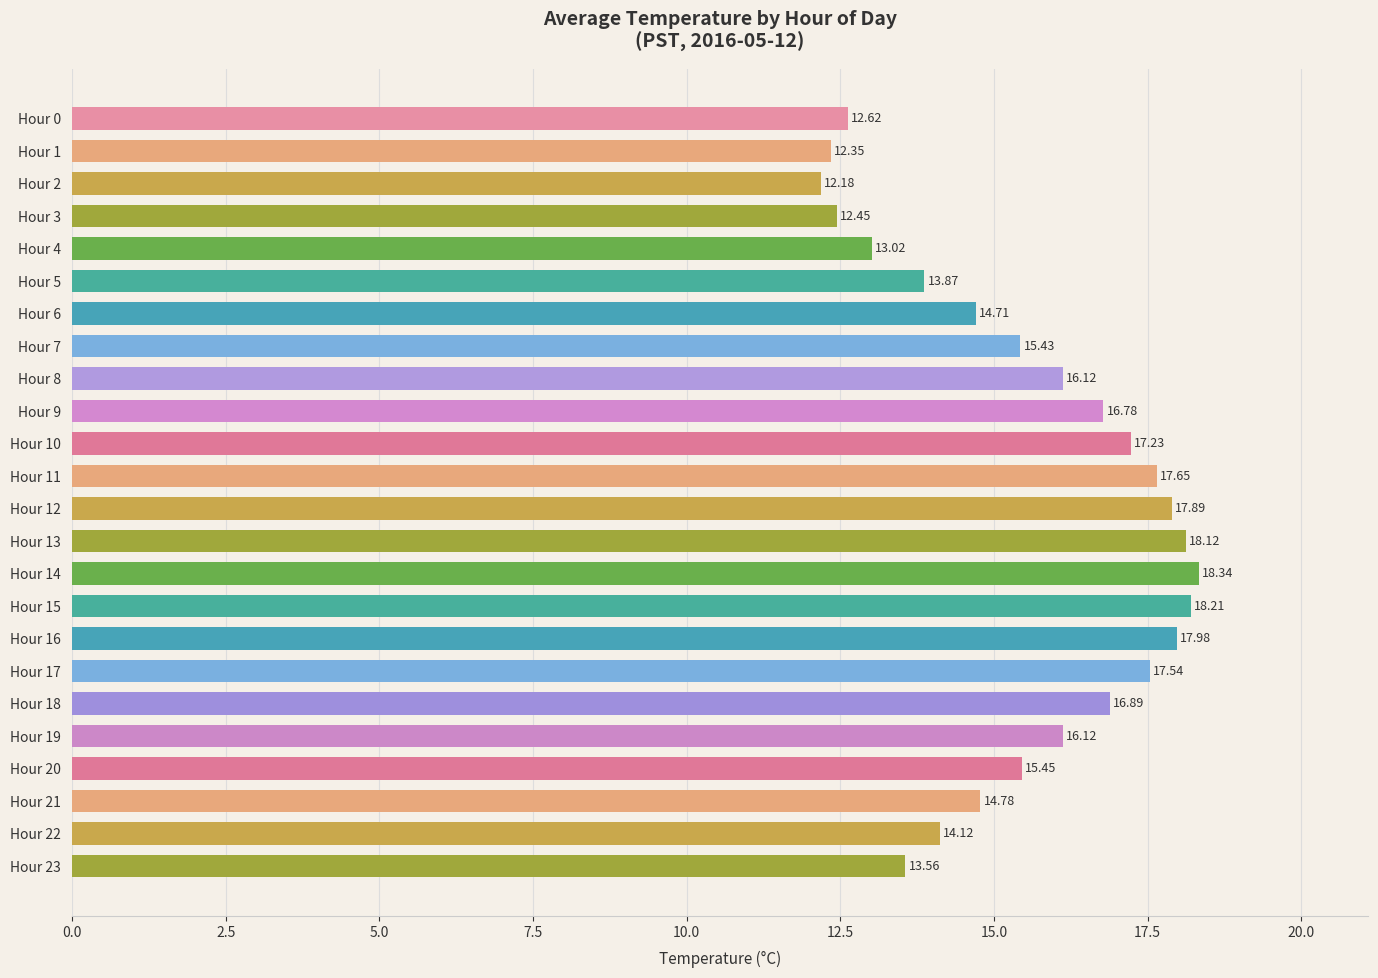

Approximately how many times larger is the value at Hour 9 compared to Hour 16?

0.9